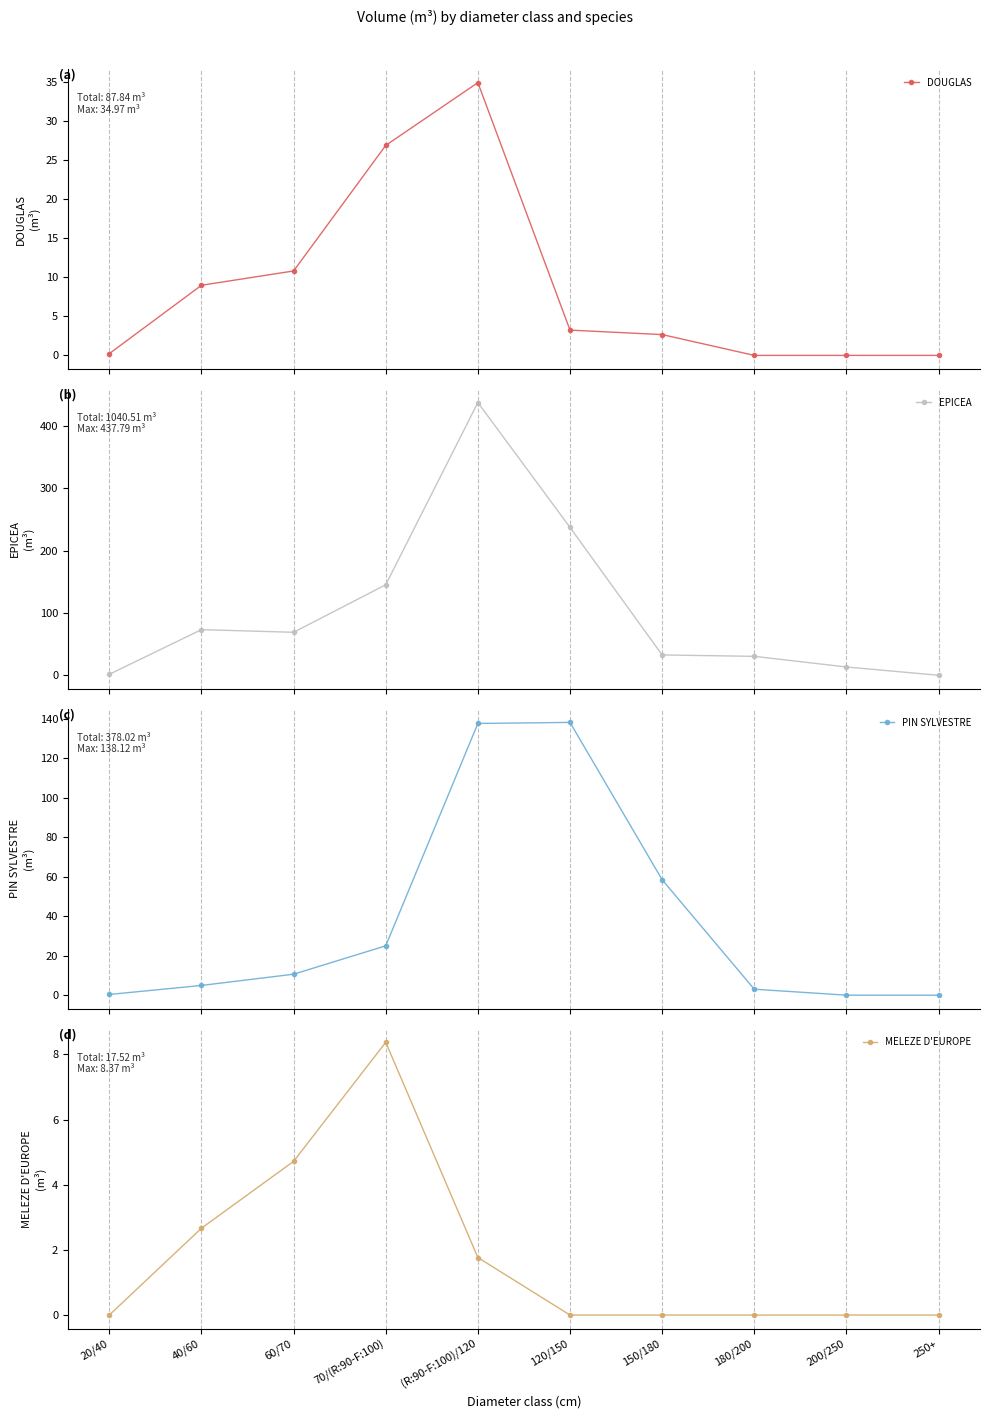

True or false: PIN SYLVESTRE has more than 2 points higher than both neighbors.

False